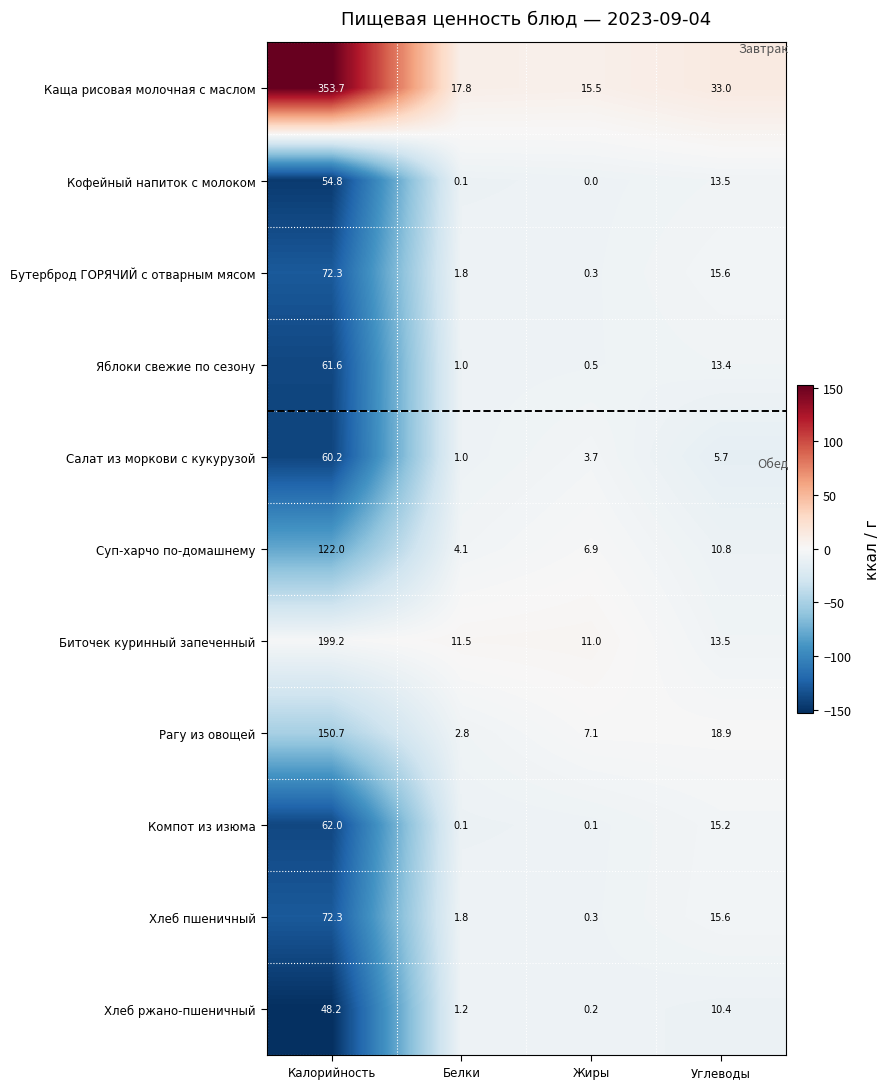

Count the number of data series in this chart.

11